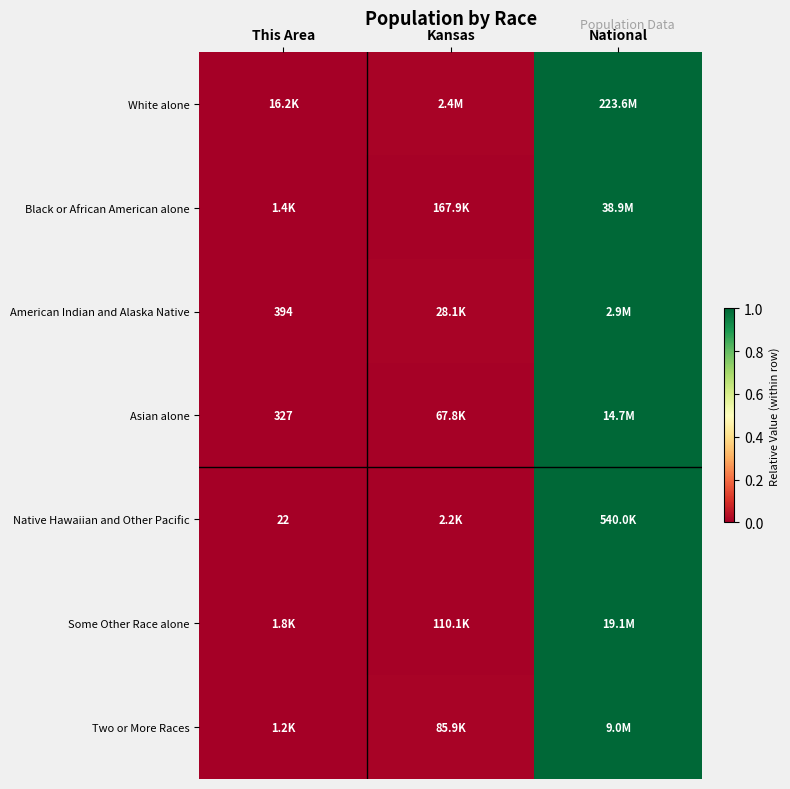

Is it true that Native Hawaiian and Other Pacific equals 0.5 at This Area?

False